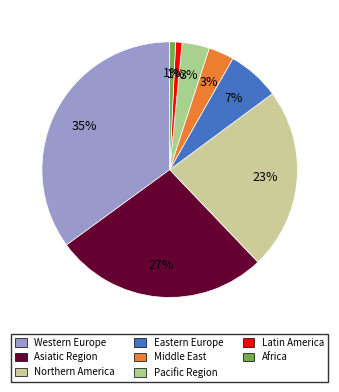

Is Middle East the majority of the pie?

No